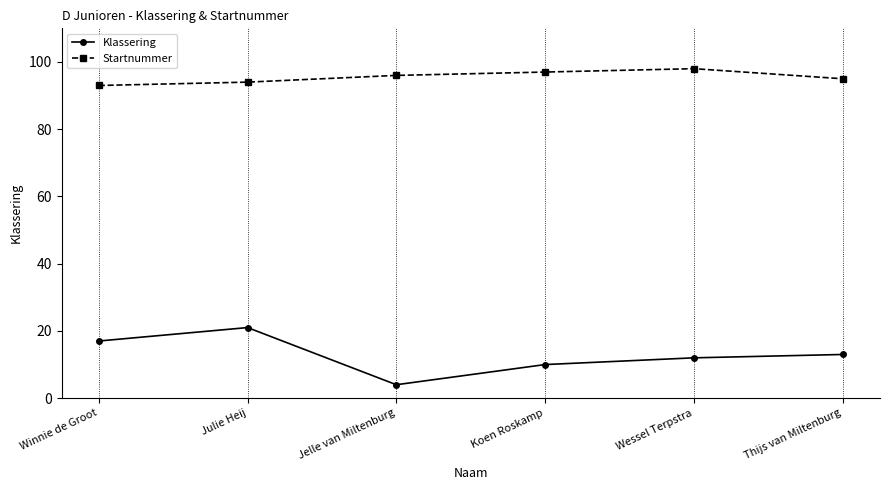

Which series has the largest range (max minus min)?

Klassering